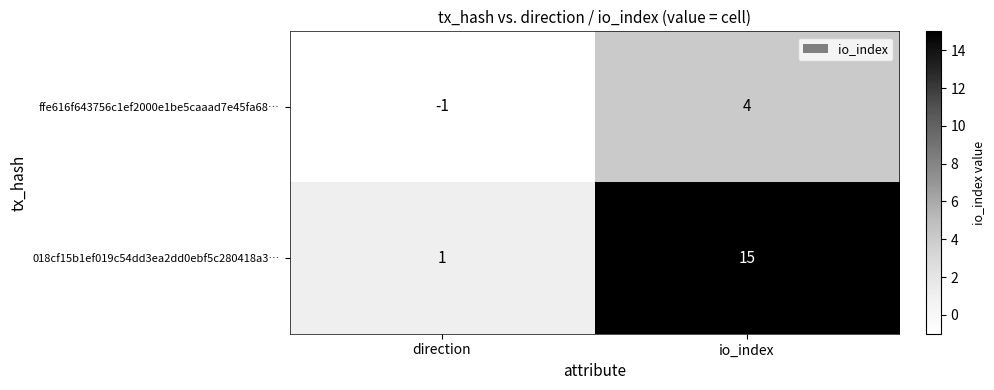

What is the sum of the 018cf15b1ef019c54dd3ea2dd0ebf5c280418a3… values at direction and io_index?

16